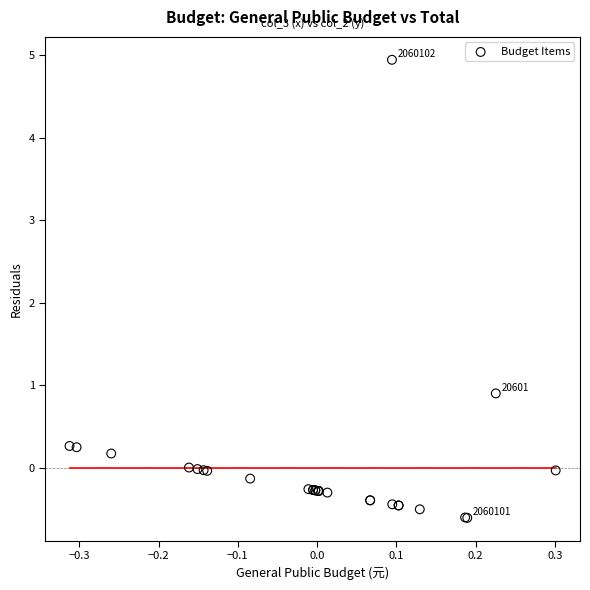

What Y value in the scatter plot is closest to 2?

0.9